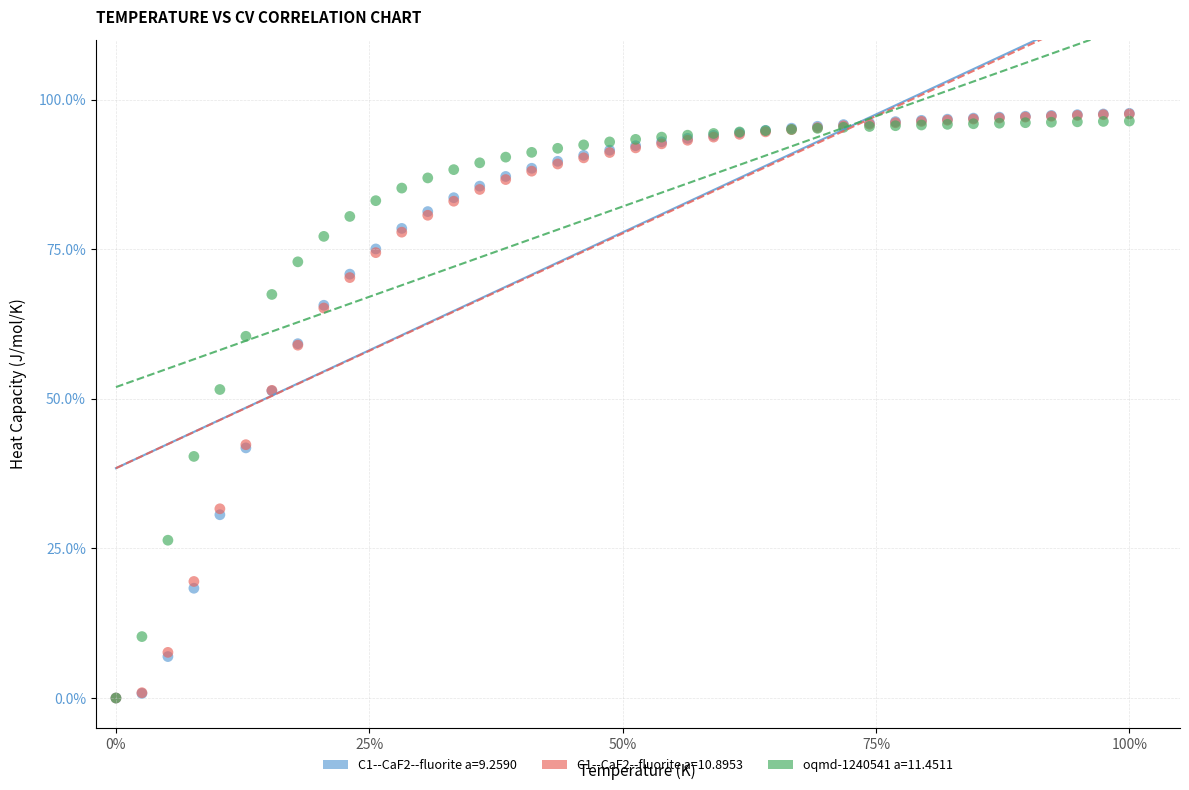

What are all the series names shown in the legend?

C1--CaF2--fluorite a=9.2590, C1--CaF2--fluorite a=10.8953, oqmd-1240541 a=11.4511